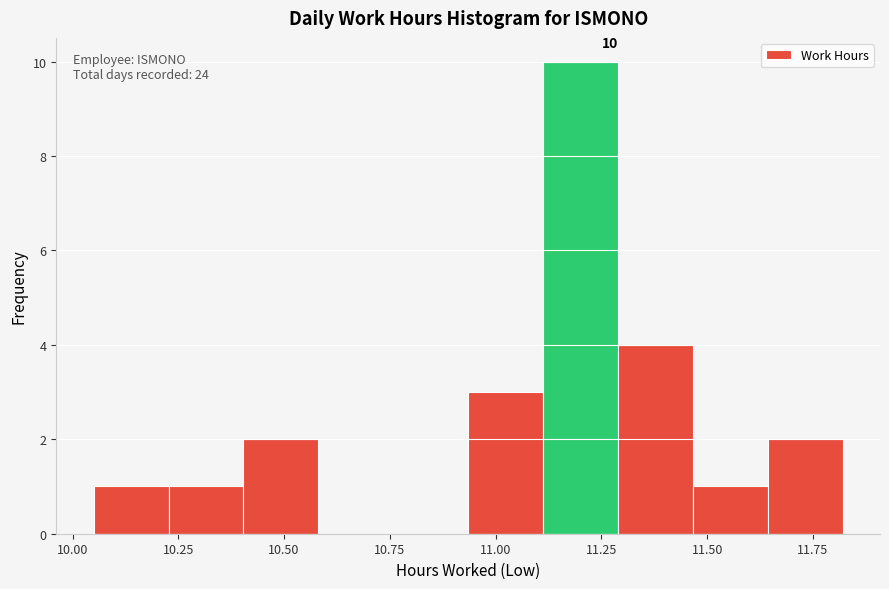

Around what value on the x-axis is the tallest bar? Give the approximate position of its centre, as read against the axis.

11.20